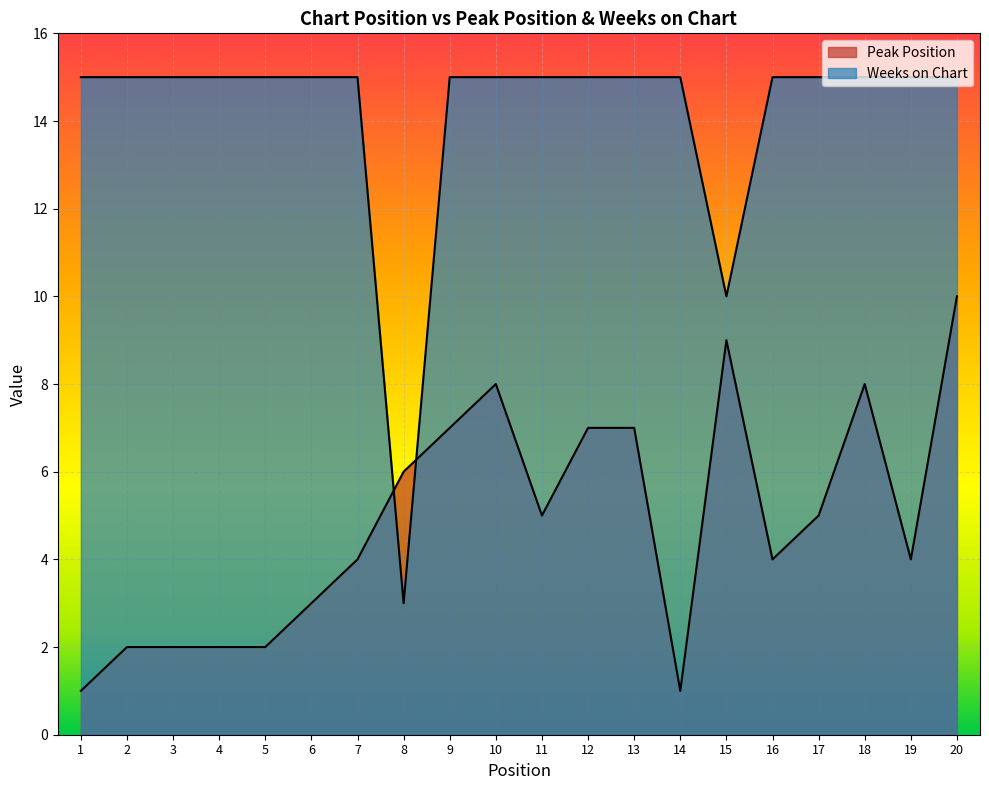

Rank the series by their maximum value, from highest to lowest.

Weeks on Chart, Peak Position